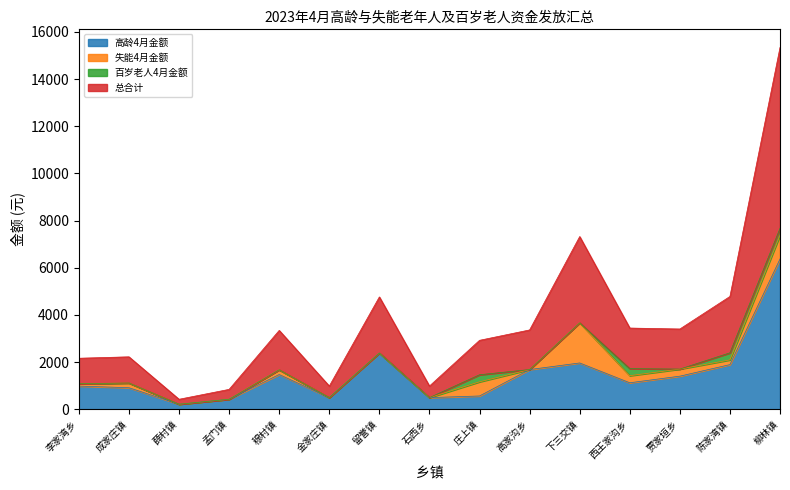

True or false: 高龄4月金额 and 总合计 intersect in this chart.

False